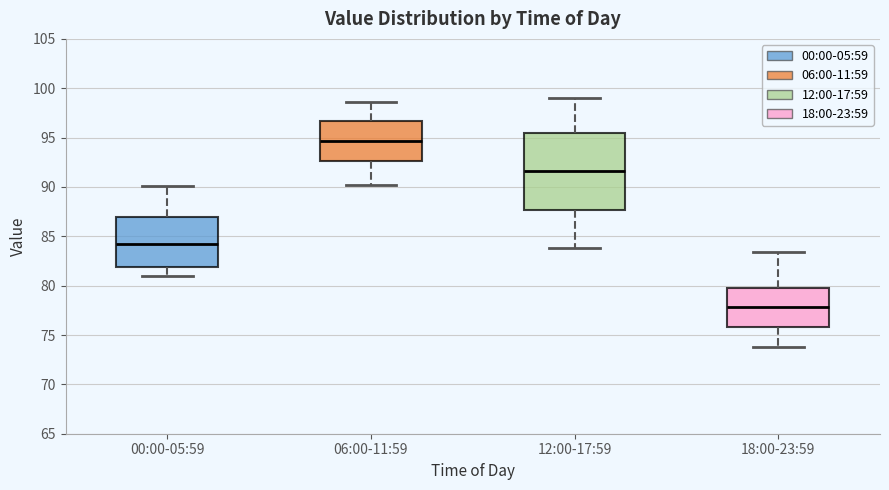

Which box is the tallest, from its lower edge to its upper edge?

12:00-17:59